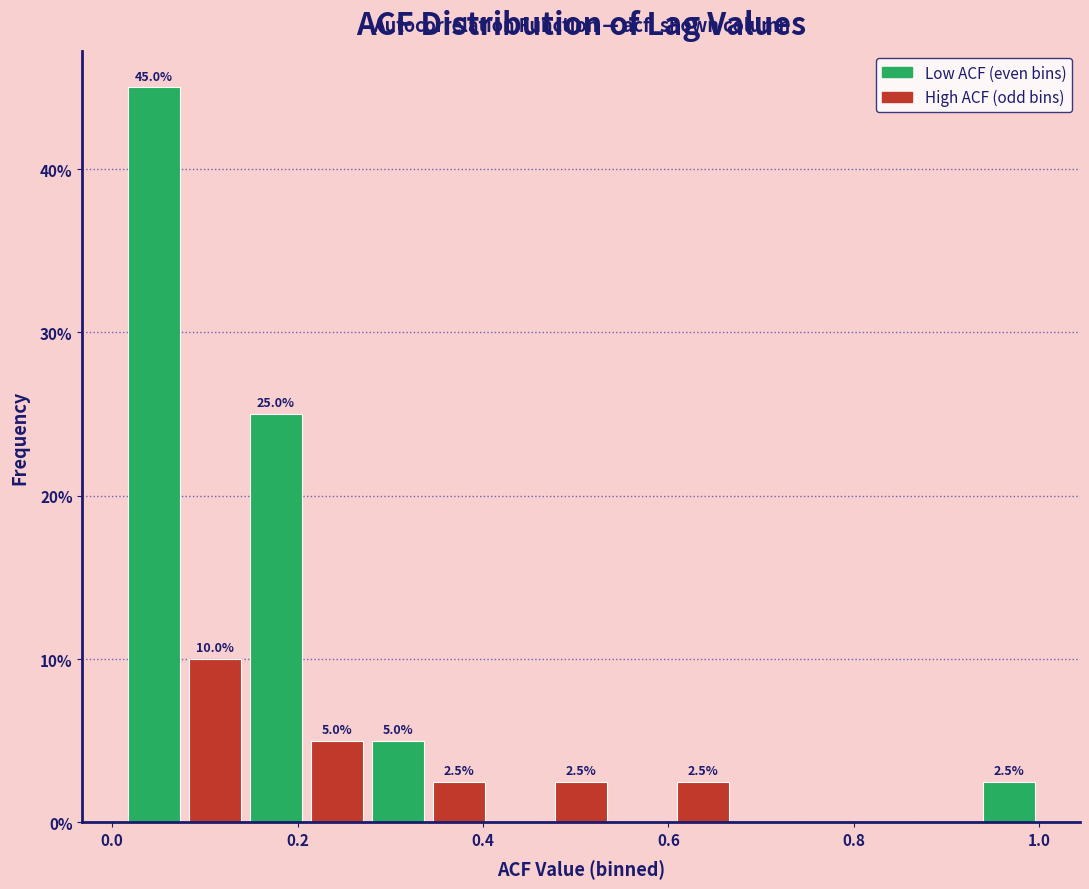

Read against the x-axis, roughly where is the centre of the tallest bar?

0.04